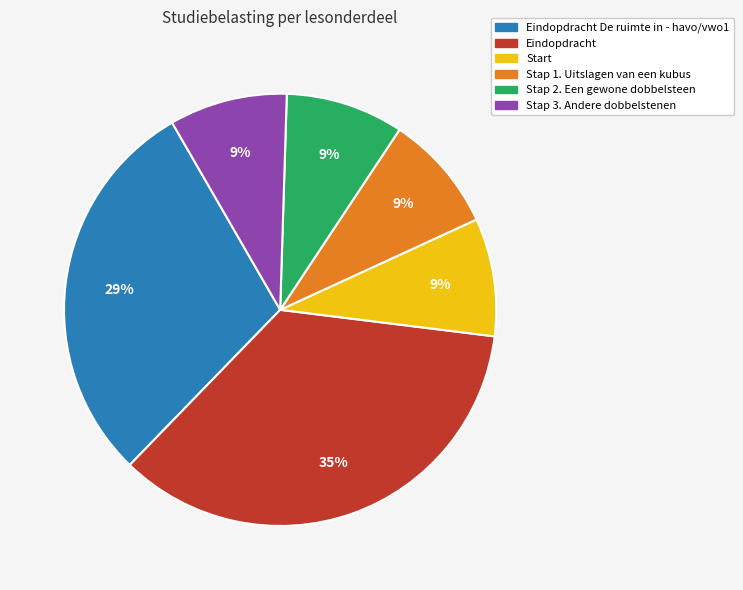

Is there any slice that represents more than half of the pie?

No